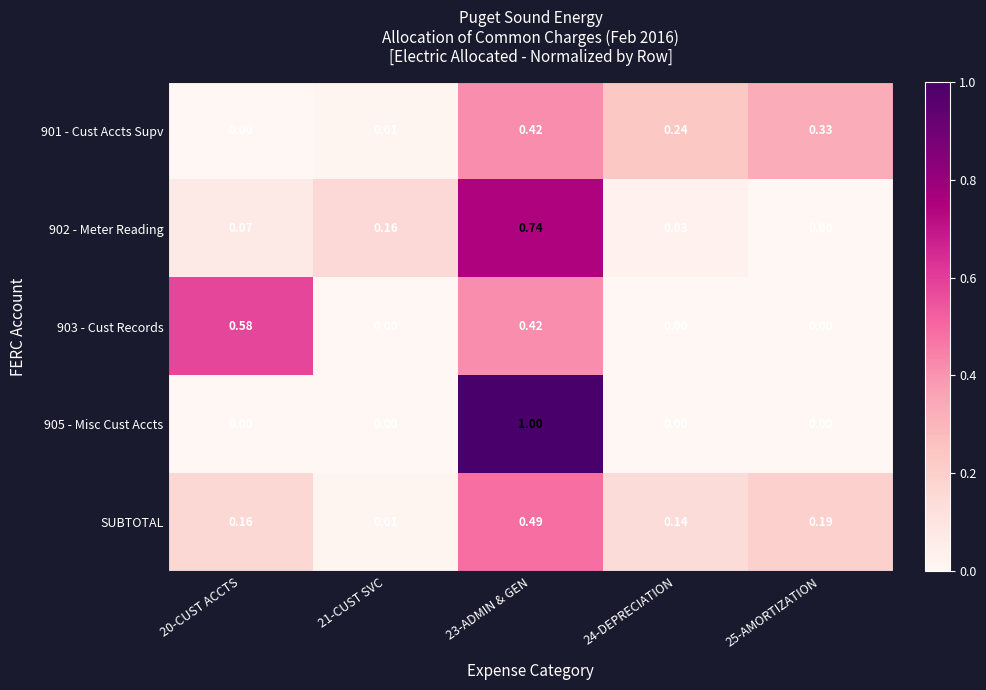

Is the value of 901 - Cust Accts Supv at 23-ADMIN & GEN greater than the value of 905 - Misc Cust Accts at 25-AMORTIZATION?

Yes